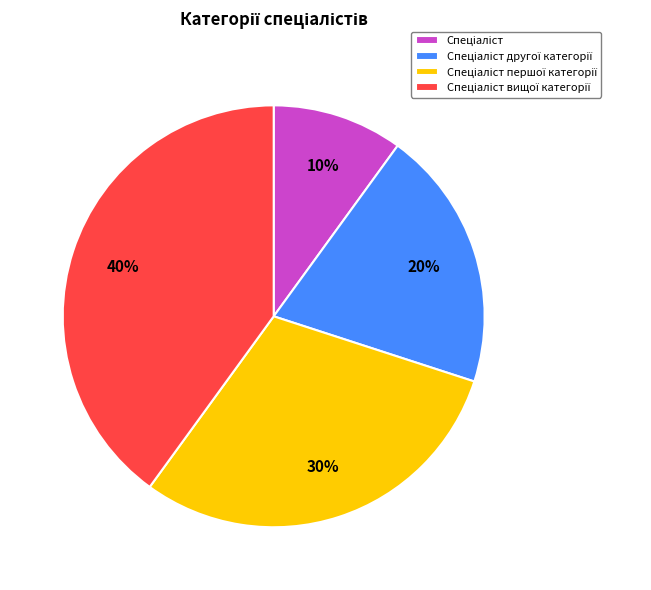

To the nearest percent, what is the difference between the largest and smallest slice percentages?

30%